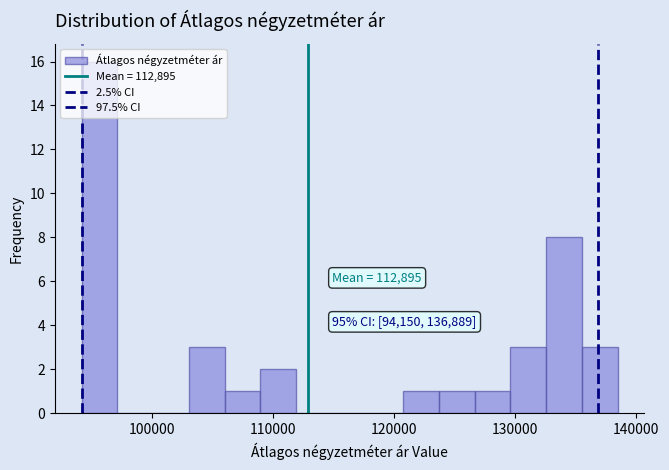

Read against the x-axis, roughly where is the centre of the tallest bar?

96000